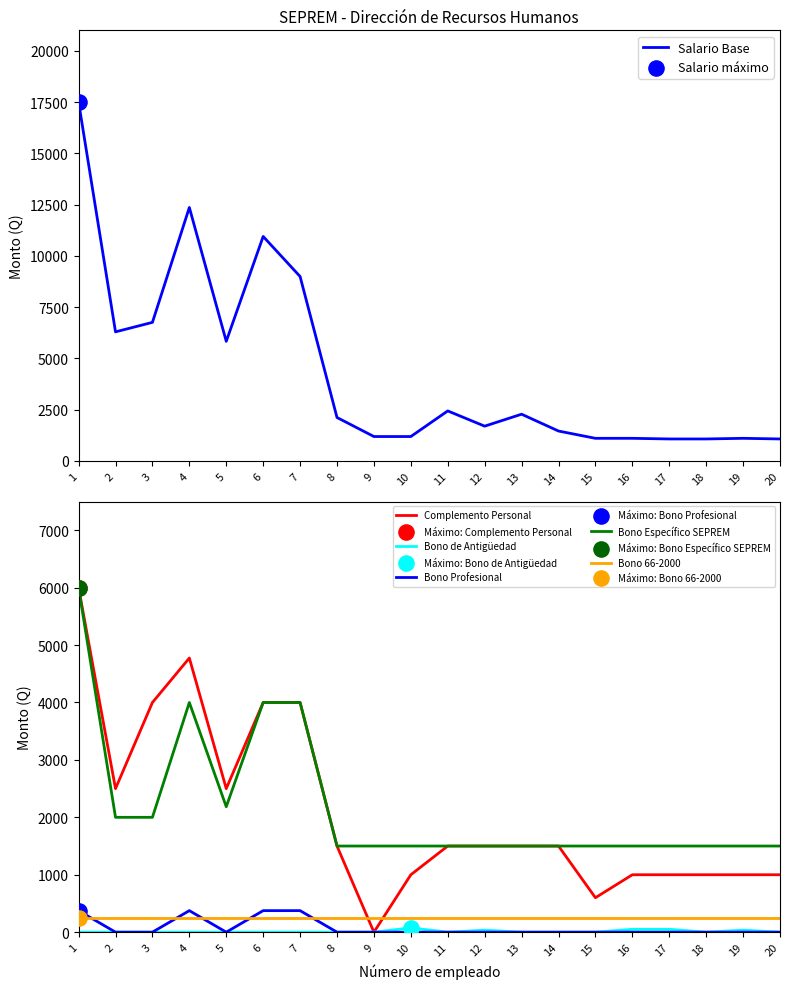

Which series contains the lowest Y value?

Complemento Personal